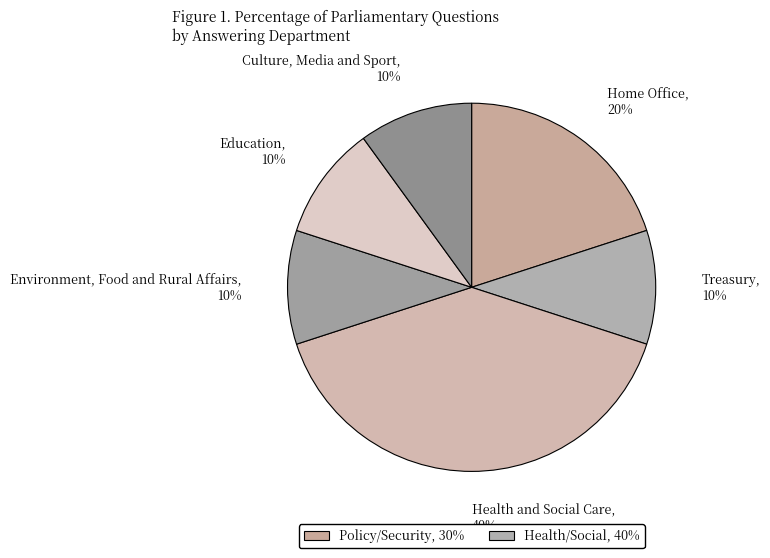

Which category has the biggest portion of the pie?

Health and Social Care